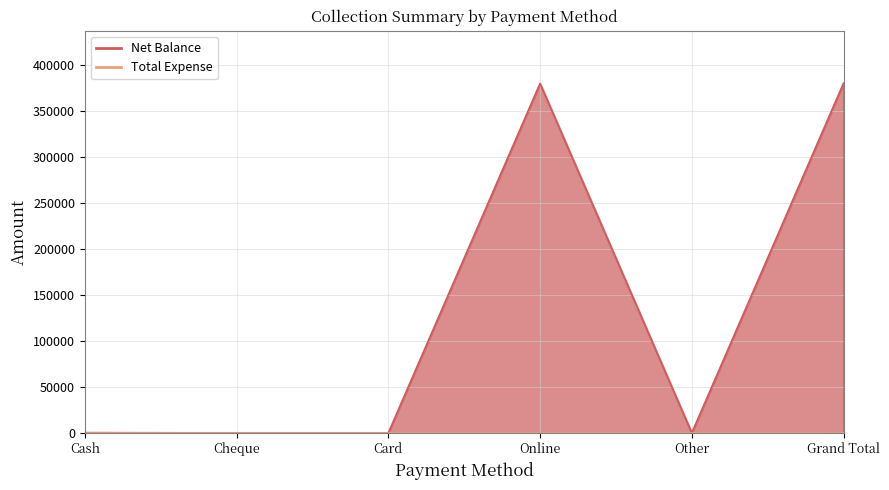

How many values are below 300?

3